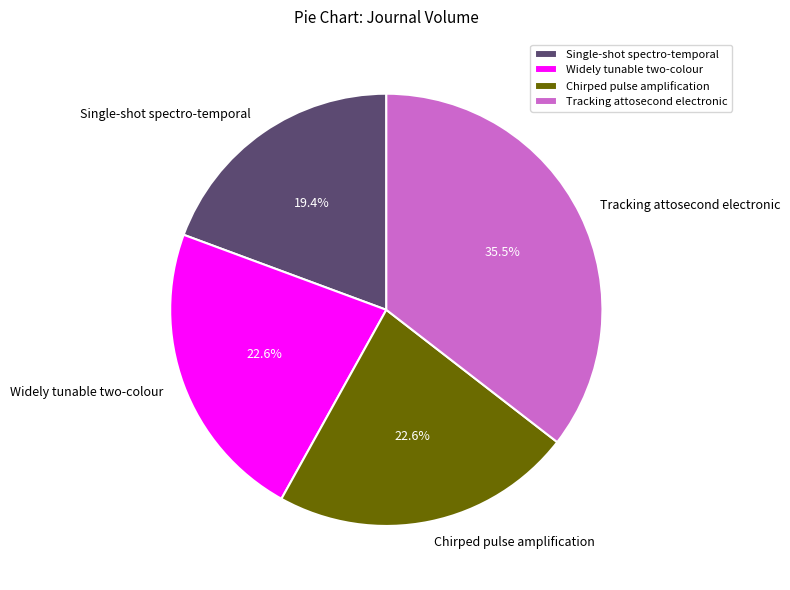

Combined, do Single-shot spectro-temporal and Widely tunable two-colour account for over 50%?

No